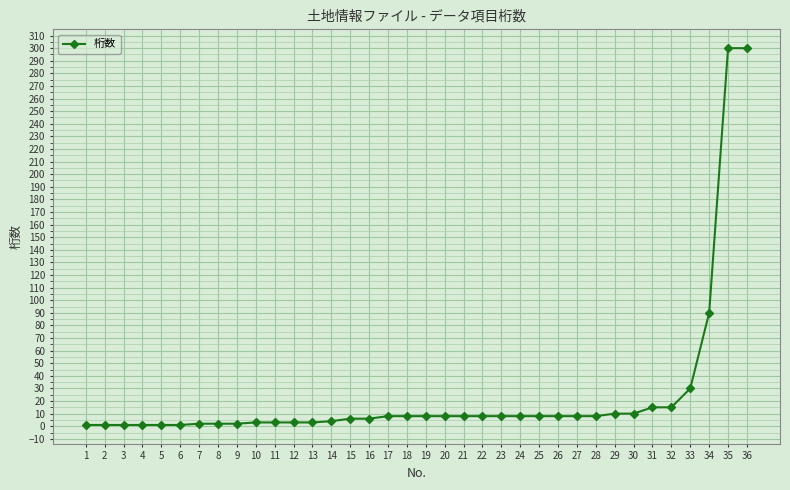

What is the sum of all values?

906